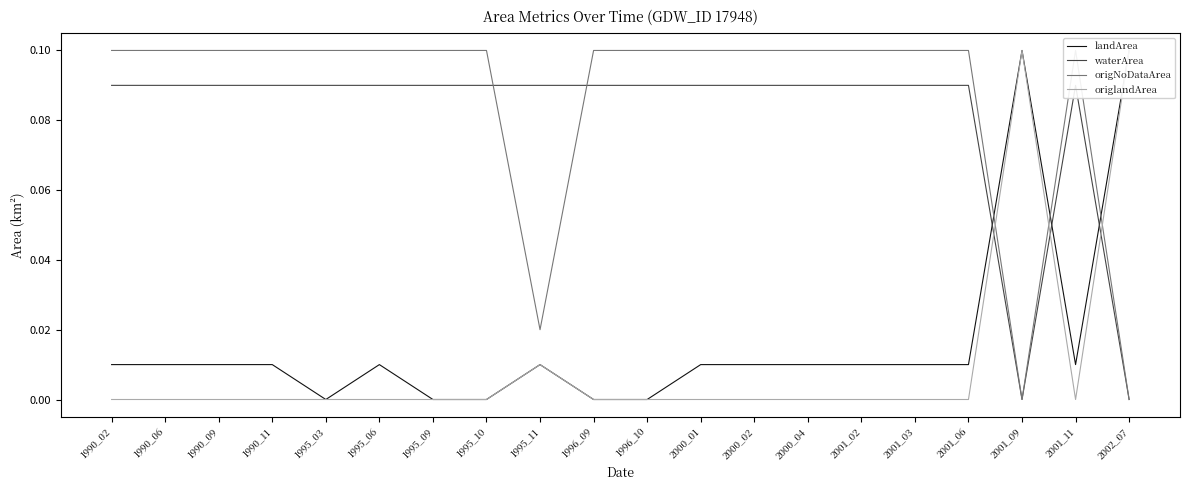

Which series ends up on top after the final intersection of landArea and waterArea?

landArea